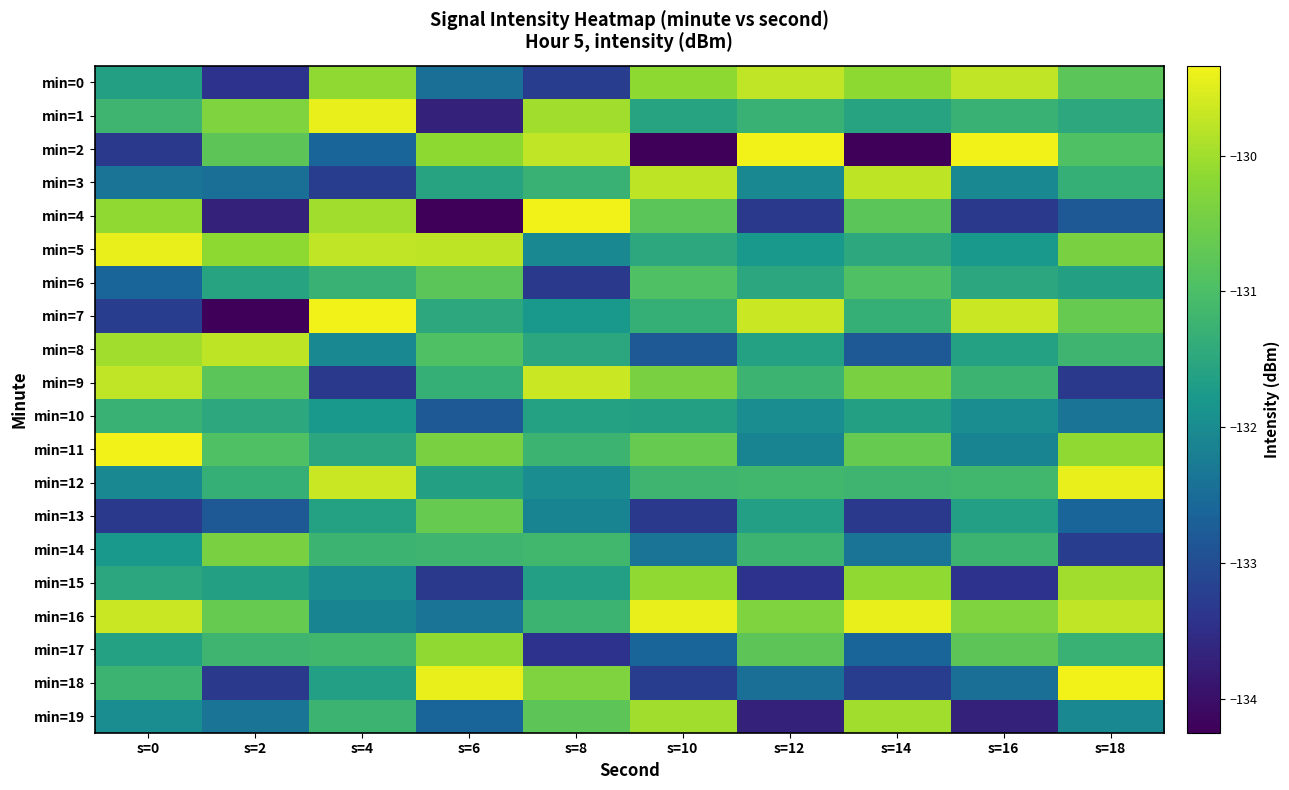

What is the difference between the highest and lowest values at s=16?

4.4